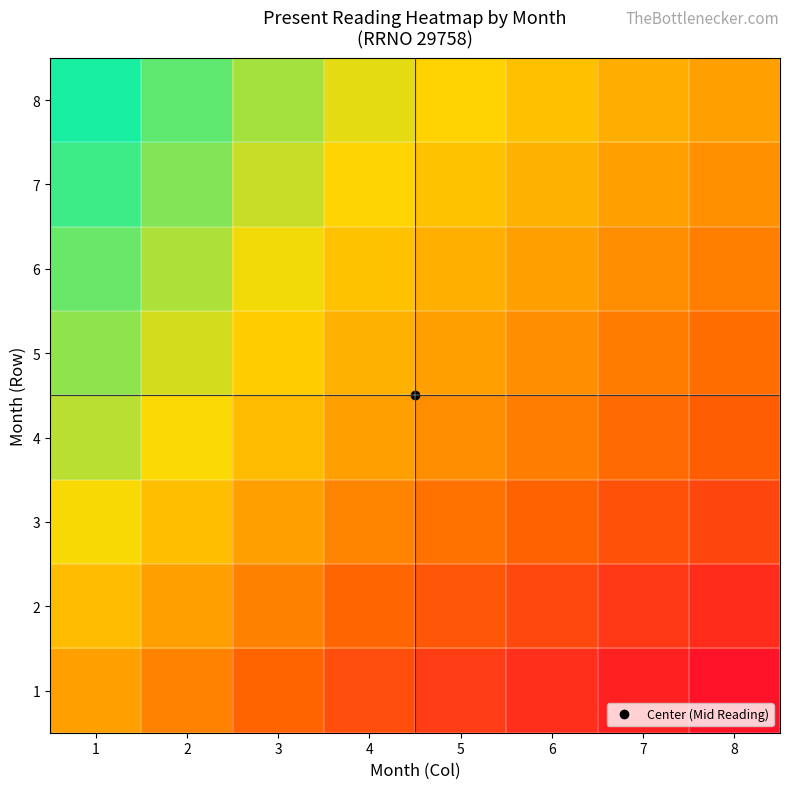

Reading left to right, transcribe all the data shown in this chart.

1: 1=1.0	2=1.0	3=1.0	4=1.0	5=1.0	6=0.9	7=0.9	8=0.9
2: 1=1.0	2=1.0	3=1.0	4=1.0	5=1.0	6=1.0	7=0.9	8=0.9
3: 1=1.0	2=1.0	3=1.0	4=1.0	5=1.0	6=1.0	7=1.0	8=1.0
4: 1=1.0	2=1.0	3=1.0	4=1.0	5=1.0	6=1.0	7=1.0	8=1.0
5: 1=1.0	2=1.0	3=1.0	4=1.0	5=1.0	6=1.0	7=1.0	8=1.0
6: 1=1.1	2=1.0	3=1.0	4=1.0	5=1.0	6=1.0	7=1.0	8=1.0
7: 1=1.1	2=1.1	3=1.0	4=1.0	5=1.0	6=1.0	7=1.0	8=1.0
8: 1=1.1	2=1.1	3=1.0	4=1.0	5=1.0	6=1.0	7=1.0	8=1.0